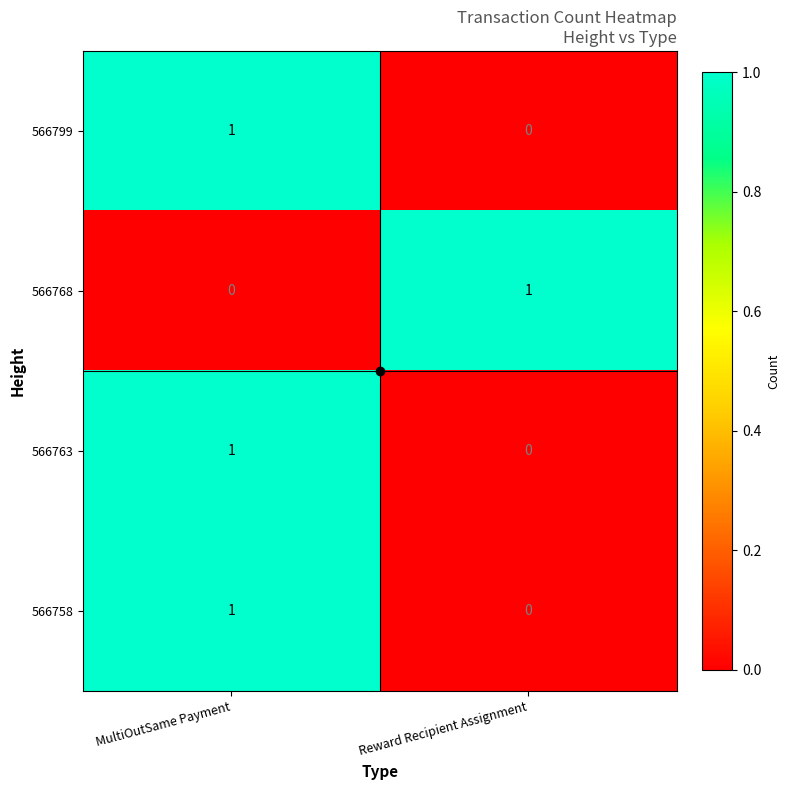

List the labels in order of 566799 value, smallest first.

Reward Recipient Assignment, MultiOutSame Payment